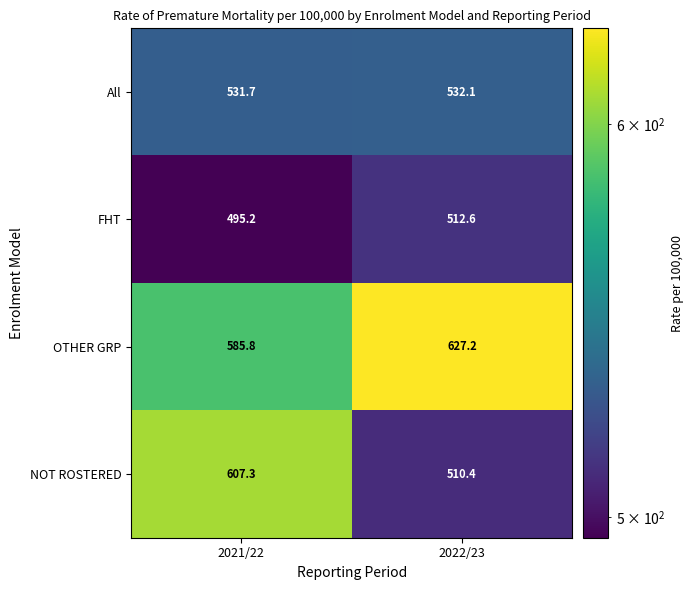

Where is OTHER GRP nearest to the value 606?

2021/22